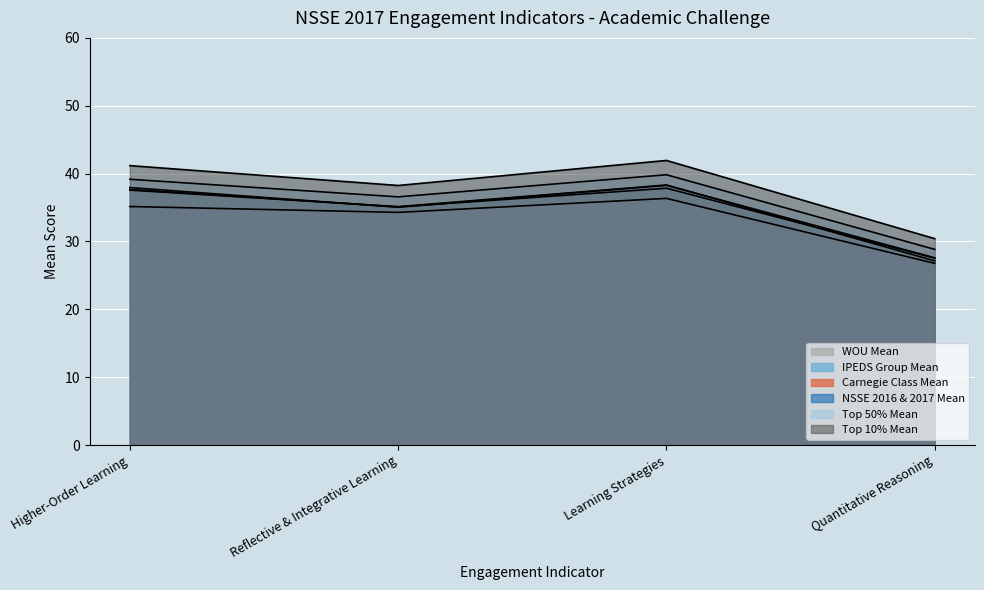

In IPEDS Group Mean, how many points are higher than both neighbors (excluding endpoints)?

1